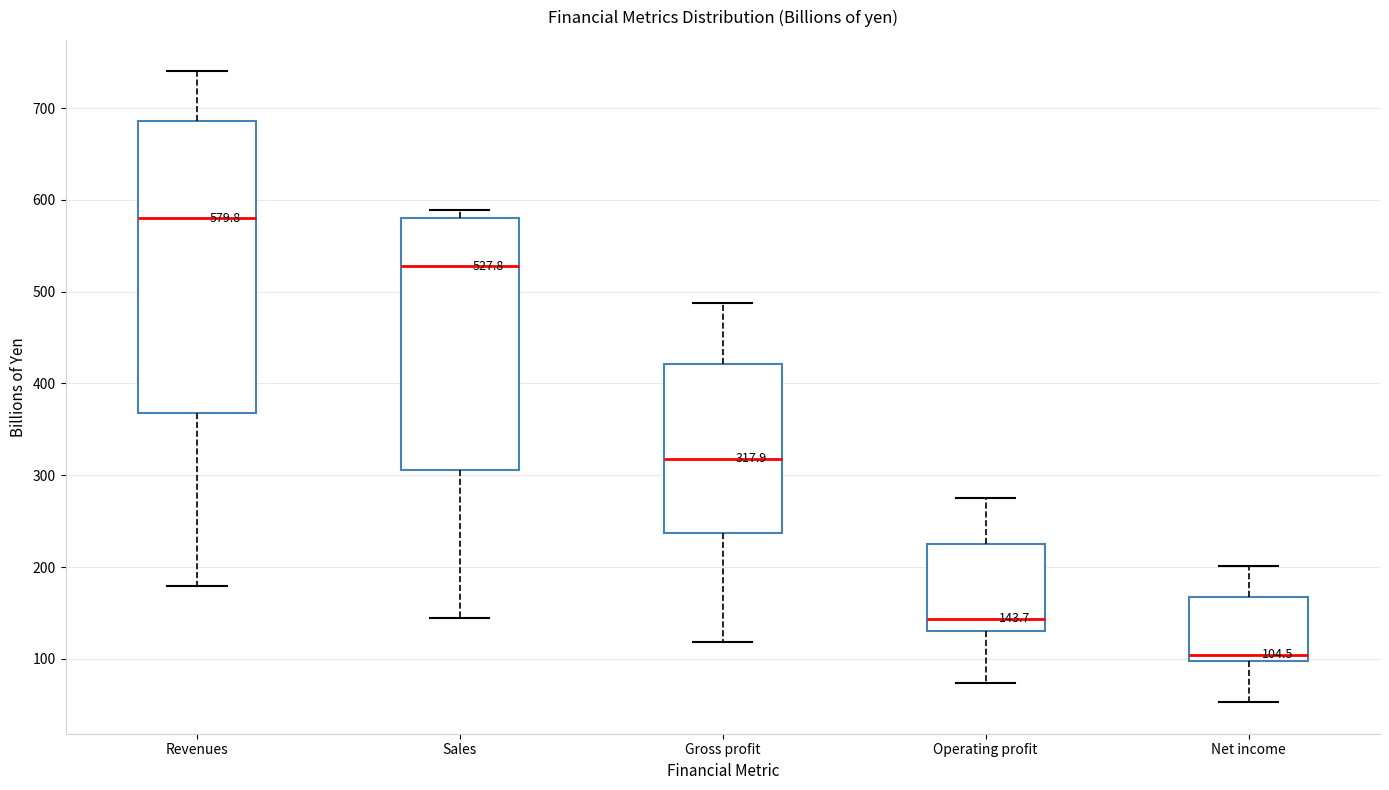

Comparing the boxes themselves (not the whiskers), which one is the tallest?

Revenues